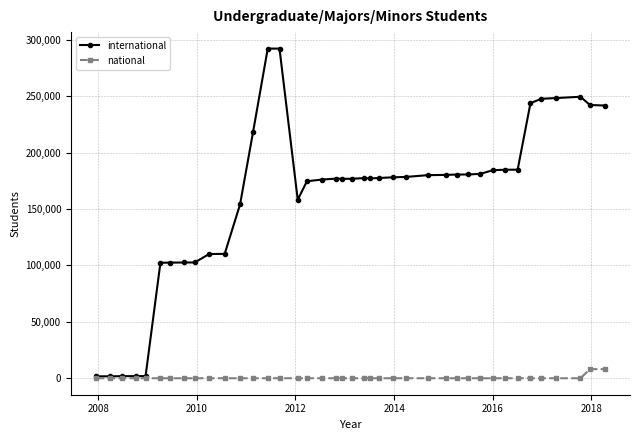

At how many categories does at least one series exceed 88841?

35